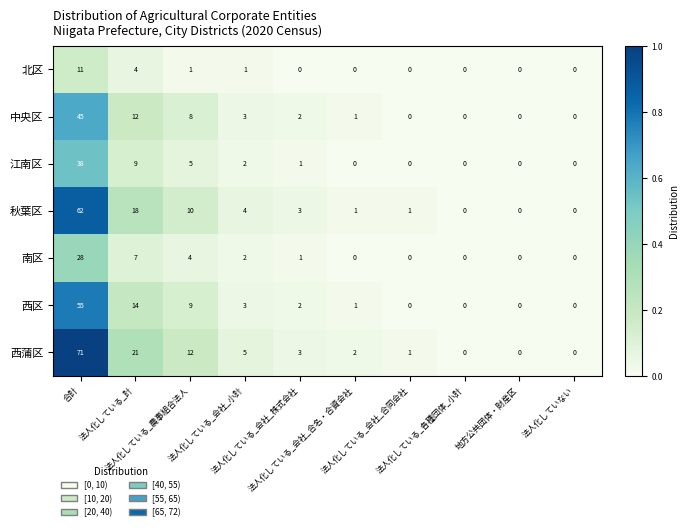

Which series changed the most between 法人化している_農事組合法人 and 法人化している_会社_合名・合資会社?

西蒲区